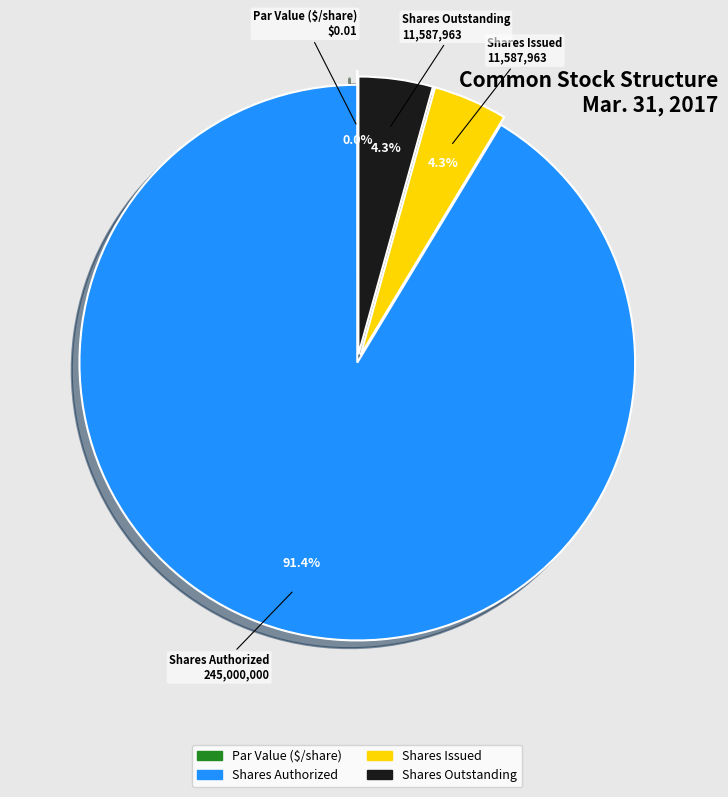

What portion of the pie excludes Shares Issued?

95.7%